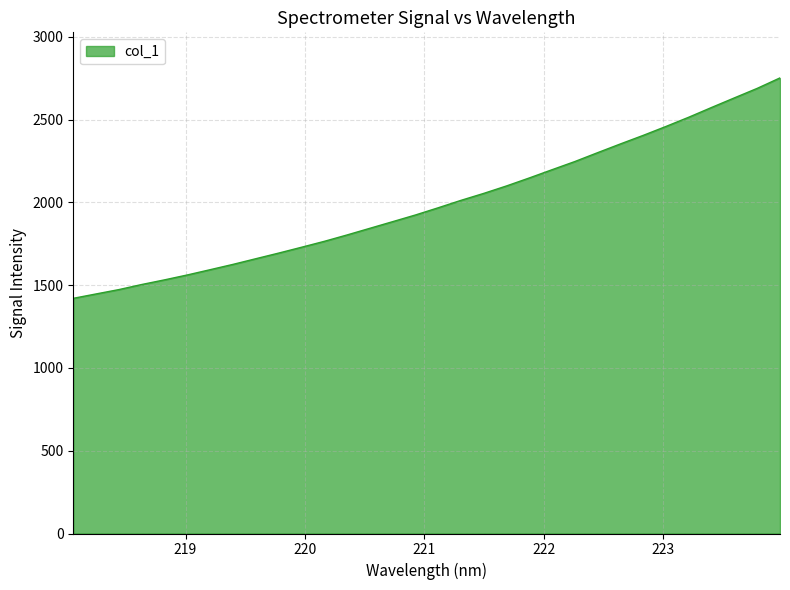

What is the maximum value shown in the chart?

2751.3